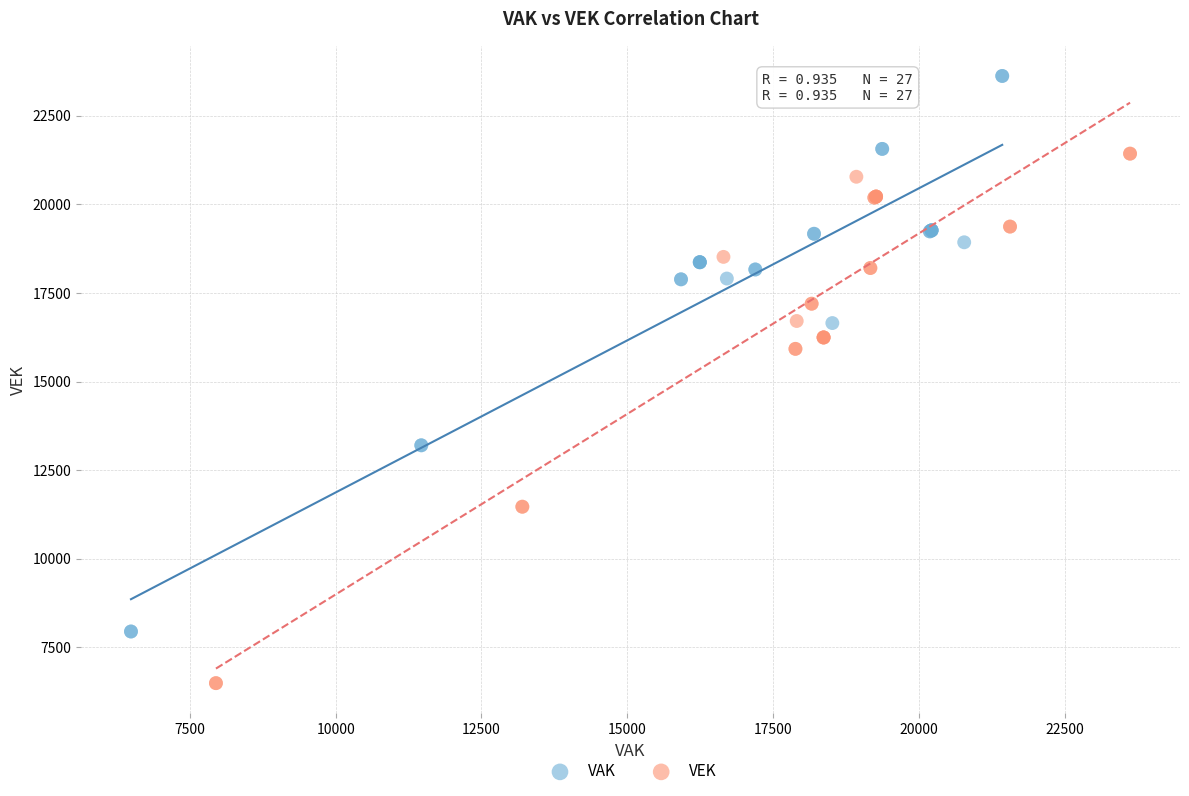

What are all the series names shown in the legend?

VAK, VEK